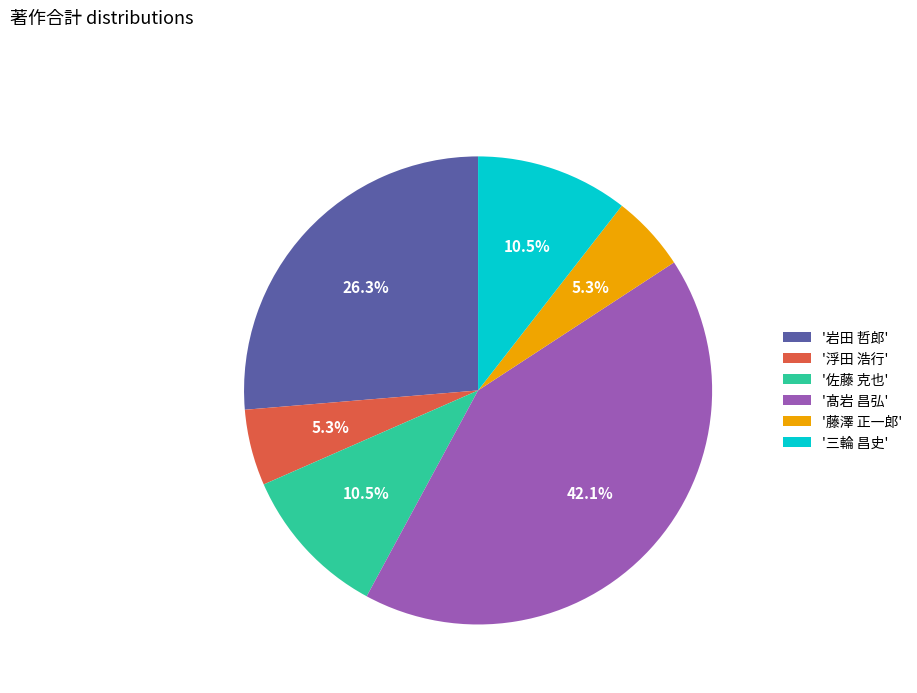

What is the largest slice in the pie chart?

'髙岩 昌弘'